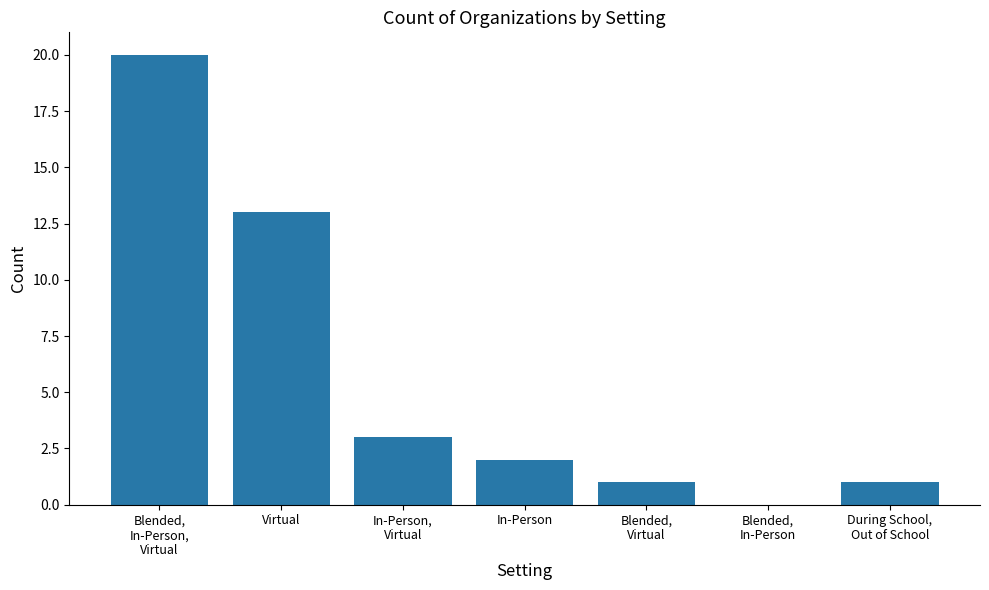

What is the difference between the values at Virtual and Blended,
Virtual?

12